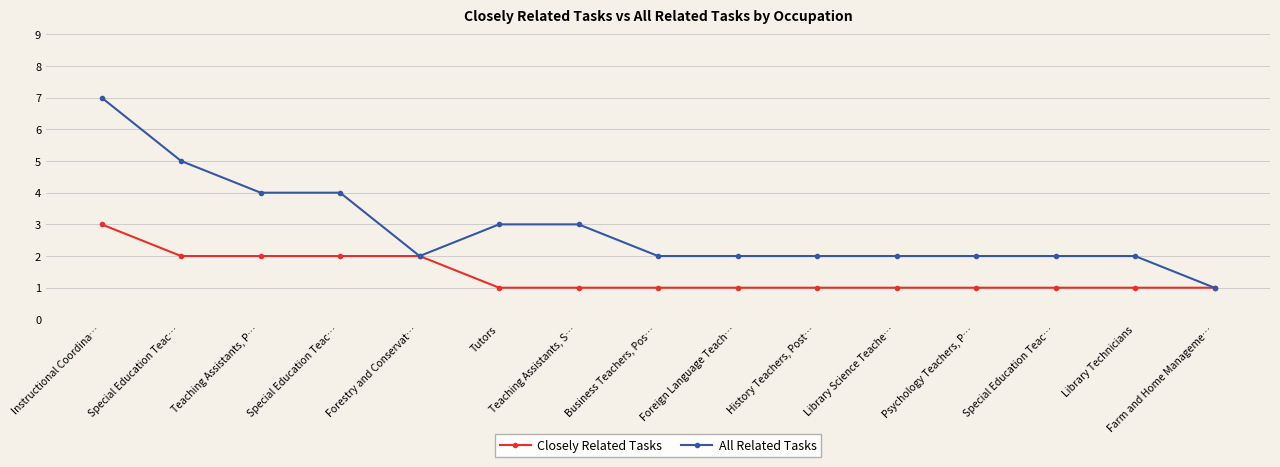

What is the sum of the All Related Tasks values at Forestry and Conservat… and Library Science Teache…?

4